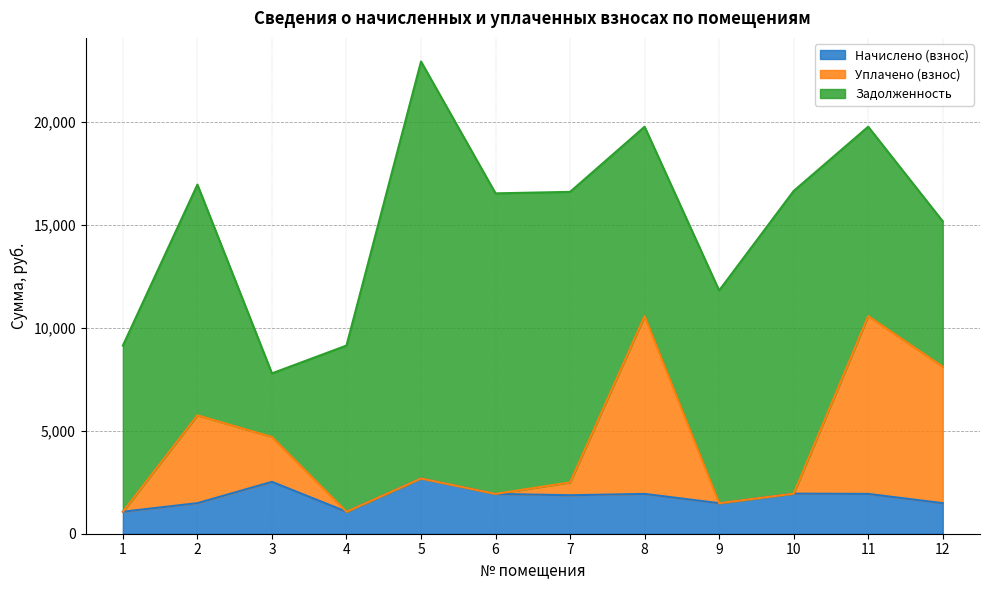

At which category is the sum across all series the highest?

5